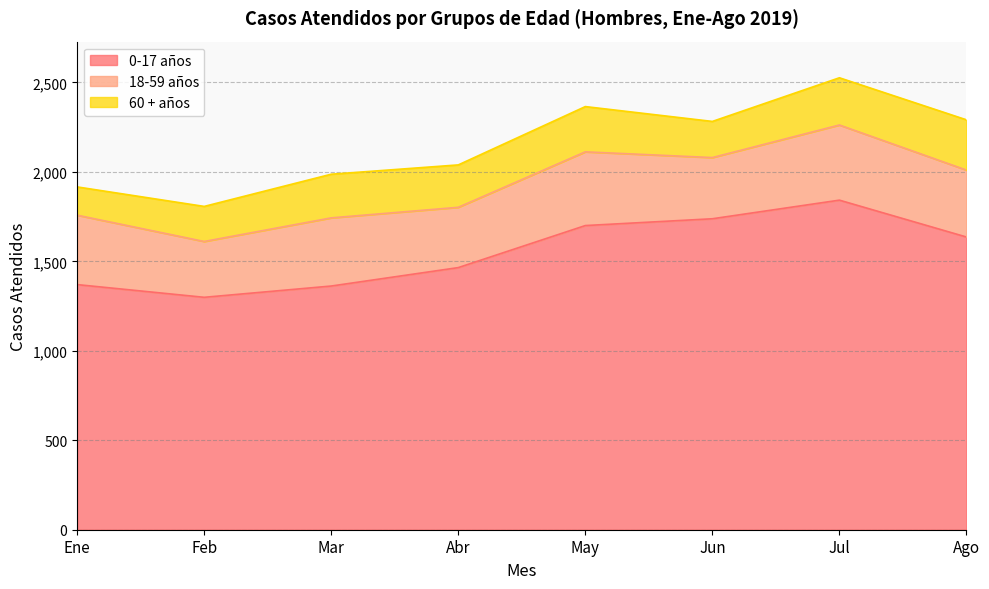

What is the highest value of the 0-17 años series?

1842